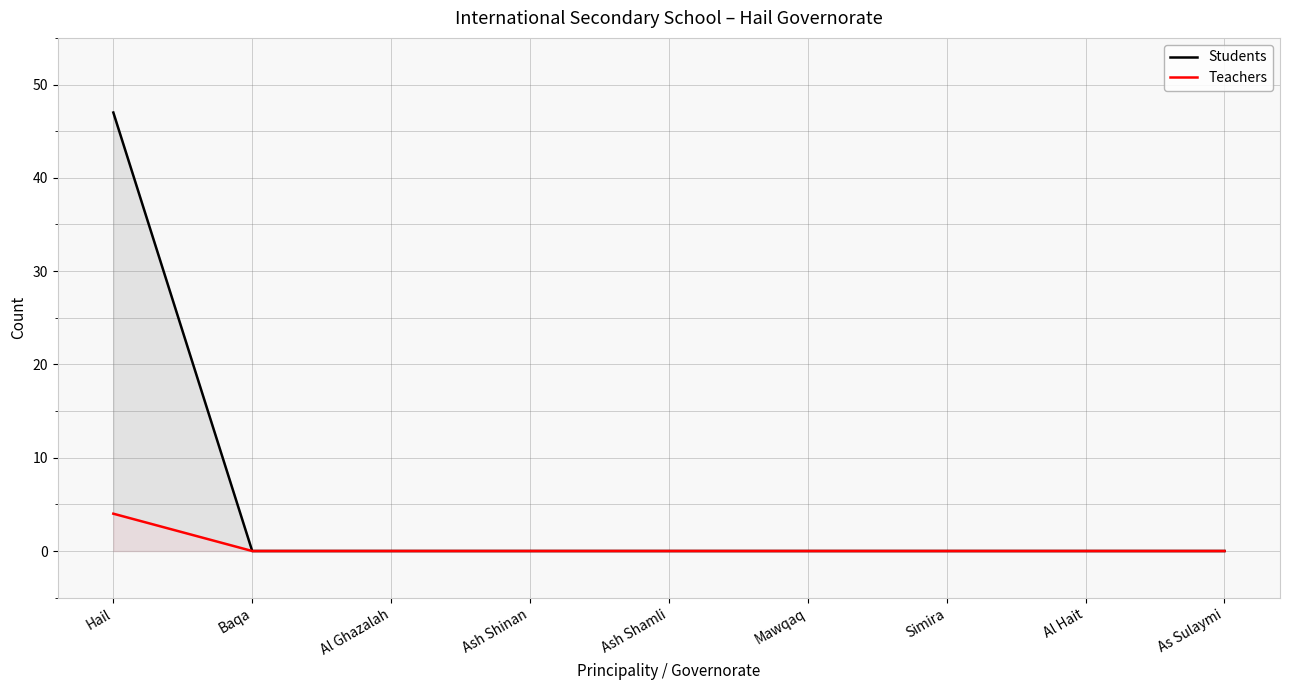

Reading right to left, extract all data points from this chart.

Students: 0	0	0	0	0	0	0	0	47
Teachers: 0	0	0	0	0	0	0	0	4